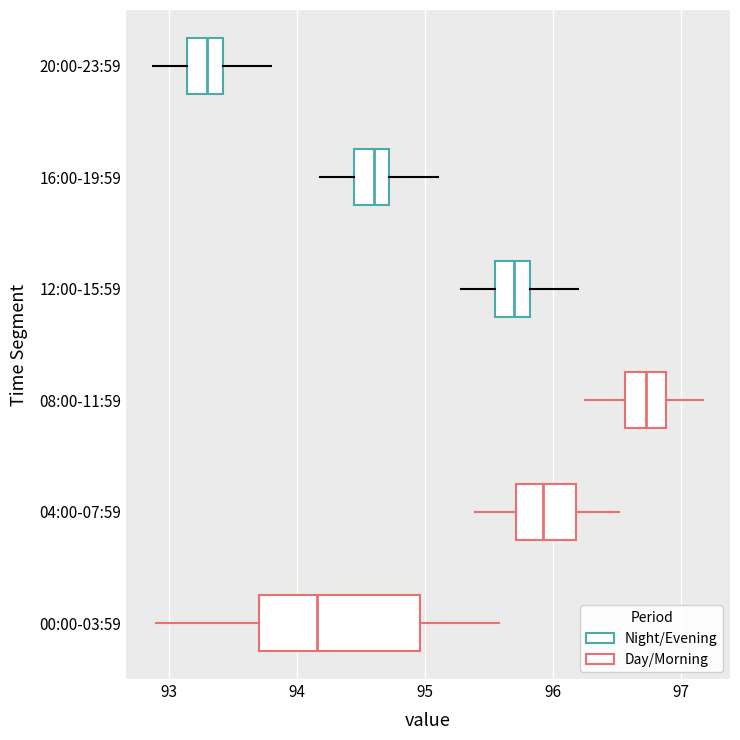

Comparing the boxes themselves (not the whiskers), which one is the widest?

00:00-03:59